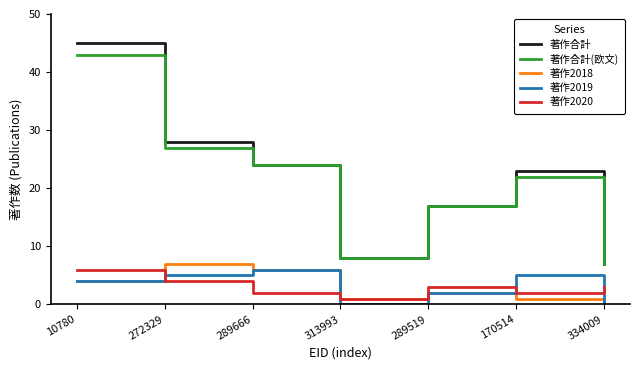

Which series has the largest range (max minus min)?

著作合計